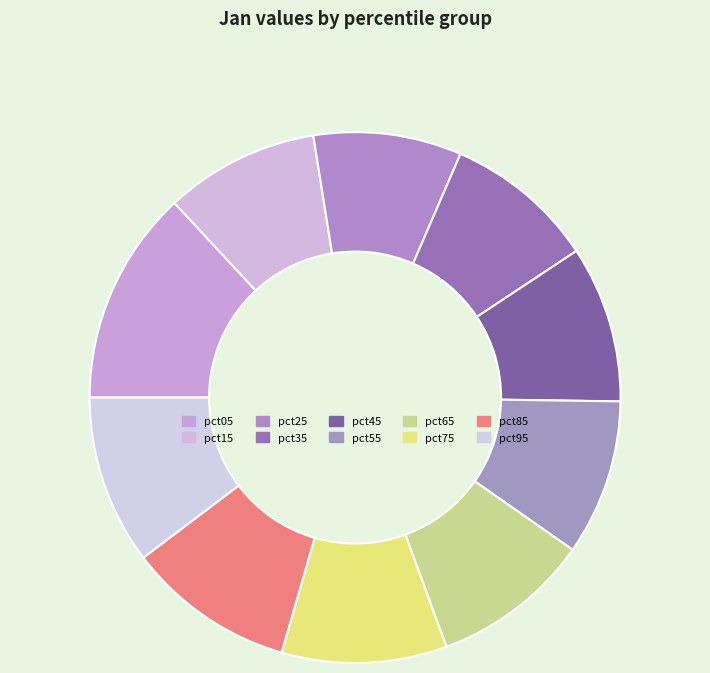

Does pct65 represent more than half of the total?

No